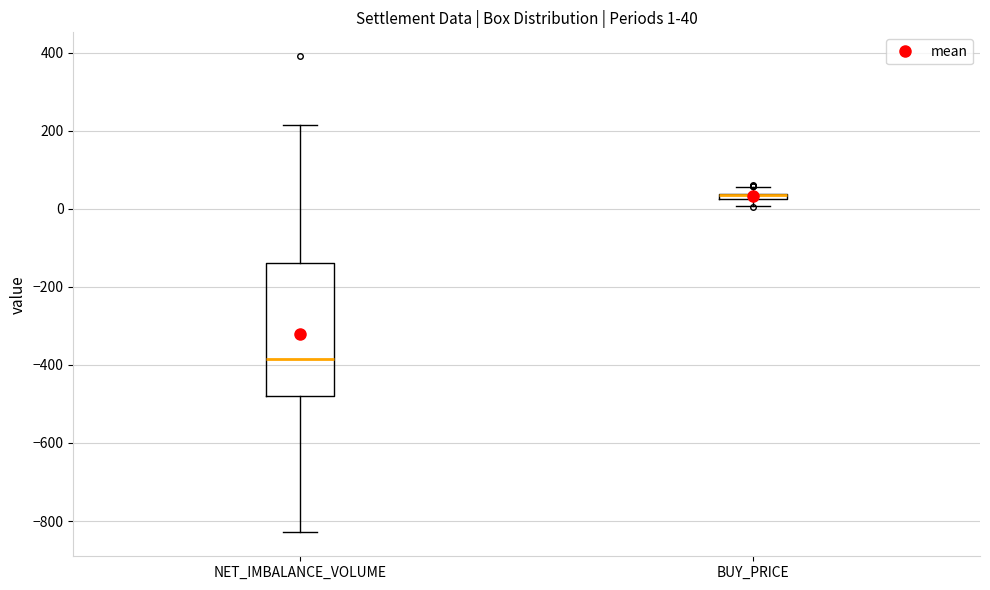

Which box is the tallest, from its lower edge to its upper edge?

NET_IMBALANCE_VOLUME